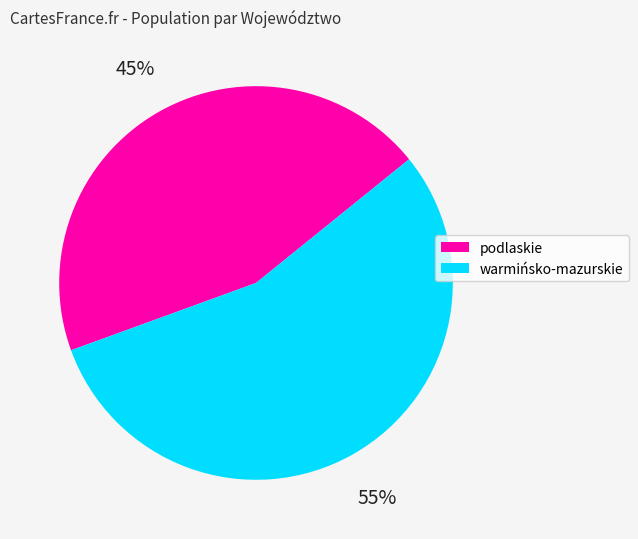

To the nearest percent, what percentage of the pie is warmińsko-mazurskie?

55%